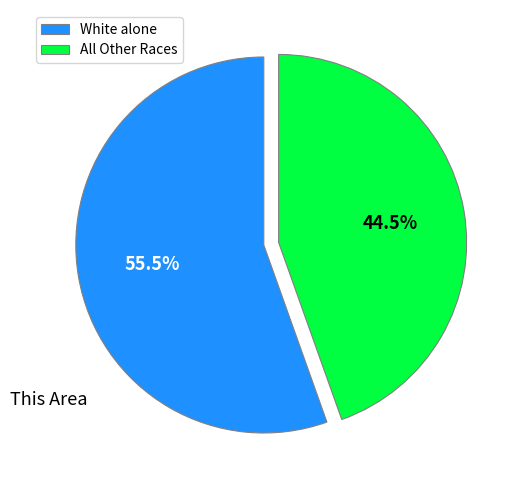

Combined, what portion of the pie is All Other Races and White alone?

100.0%